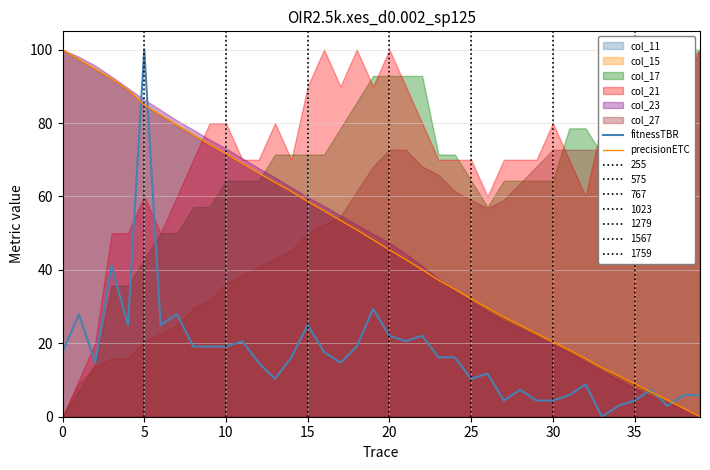

Between 11 and 25, which is larger?

11